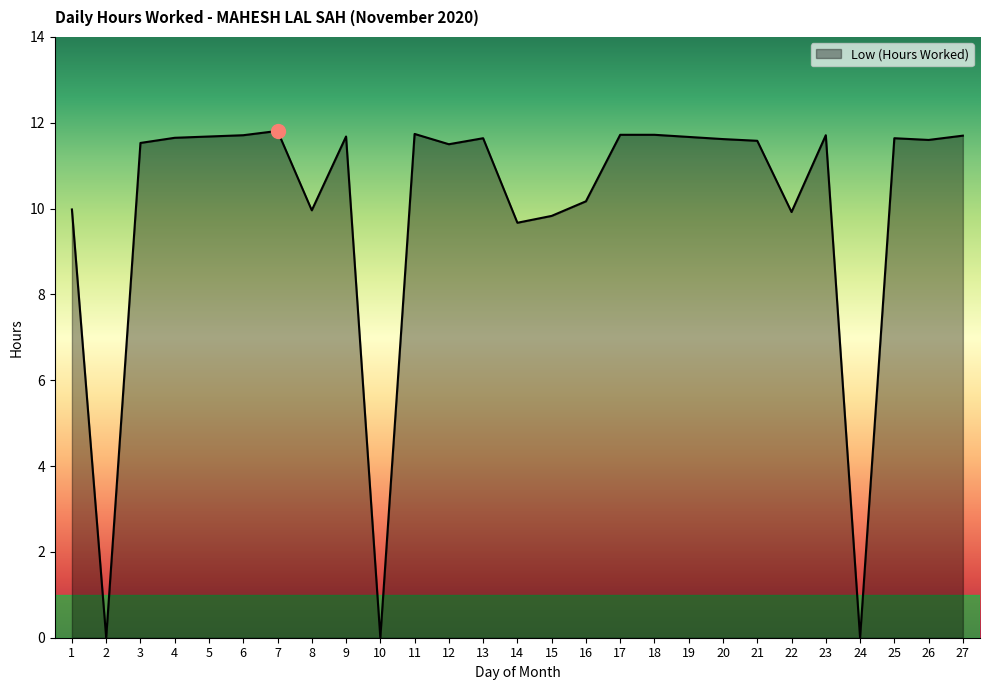

What is the maximum value shown in the chart?

11.8